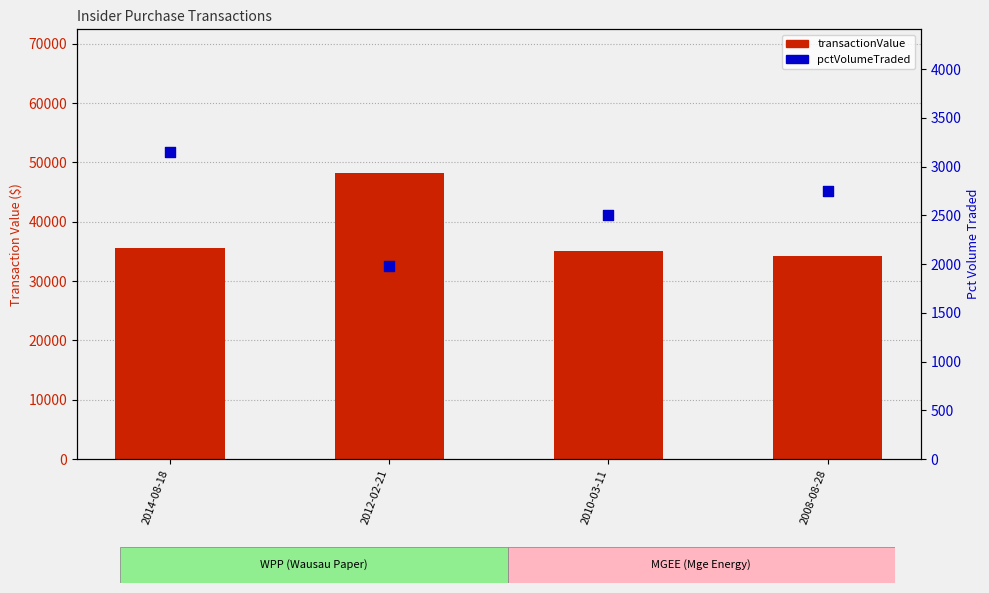

At how many categories does at least one series exceed 20157?

4